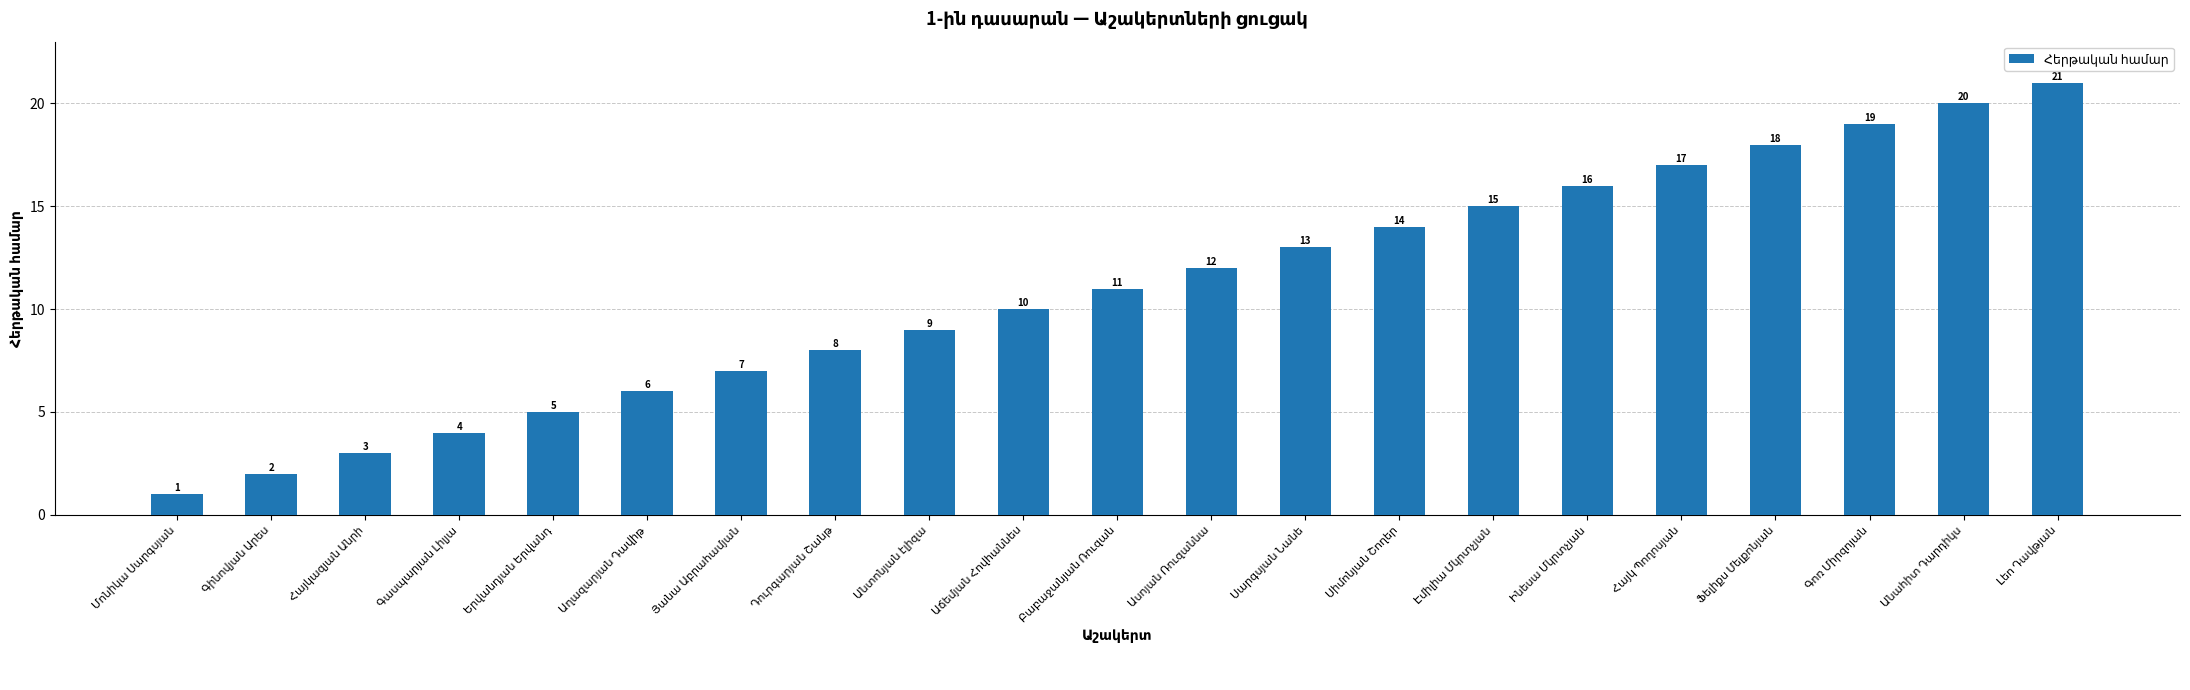

What is the average value?

11